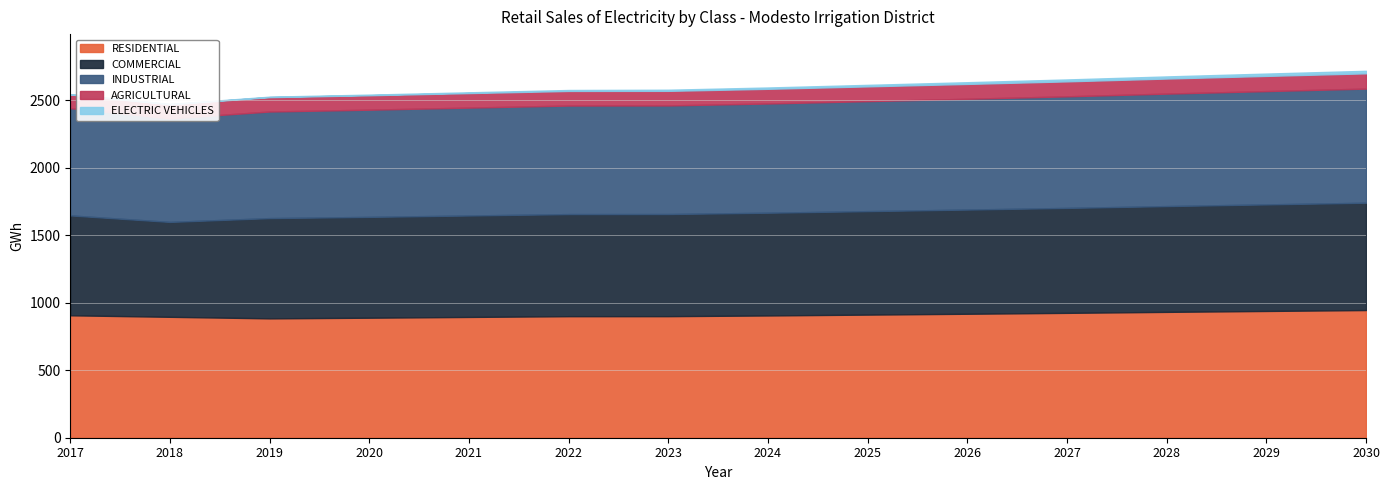

What is the value of the COMMERCIAL point at the 10th from the left?

771.8